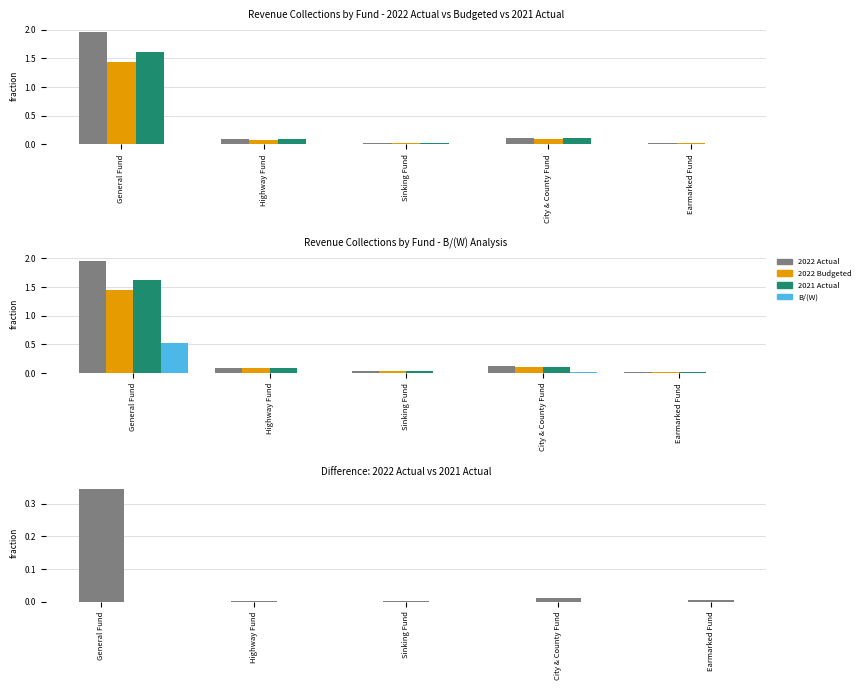

Reading left to right, list all the values displayed in this chart.

2022 Actual: General Fund=2.0	Highway Fund=0.1	Sinking Fund=0.0	City & County Fund=0.1	Earmarked Fund=0.0
2022 Budgeted: General Fund=1.4	Highway Fund=0.1	Sinking Fund=0.0	City & County Fund=0.1	Earmarked Fund=0.0
2021 Actual: General Fund=1.6	Highway Fund=0.1	Sinking Fund=0.0	City & County Fund=0.1	Earmarked Fund=0.0
B/(W): General Fund=0.5	Highway Fund=0.0	Sinking Fund=0.0	City & County Fund=0.0	Earmarked Fund=0.0
Diff 2022-2021: General Fund=0.3	Highway Fund=0.0	Sinking Fund=0.0	City & County Fund=0.0	Earmarked Fund=0.0